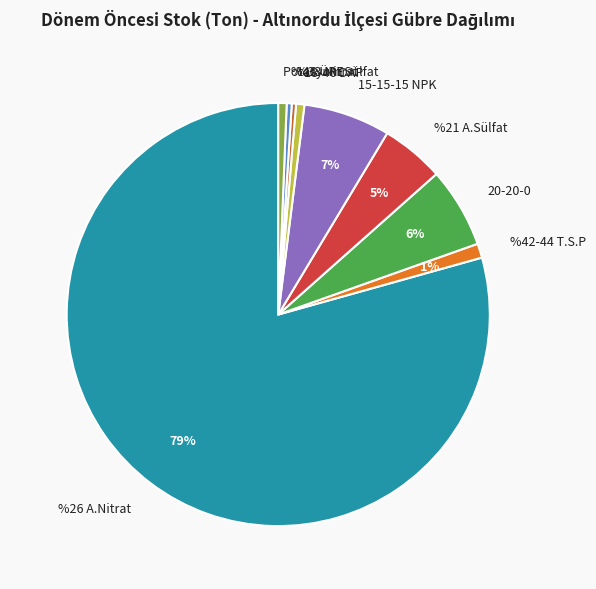

How many slices are in this pie chart?

9